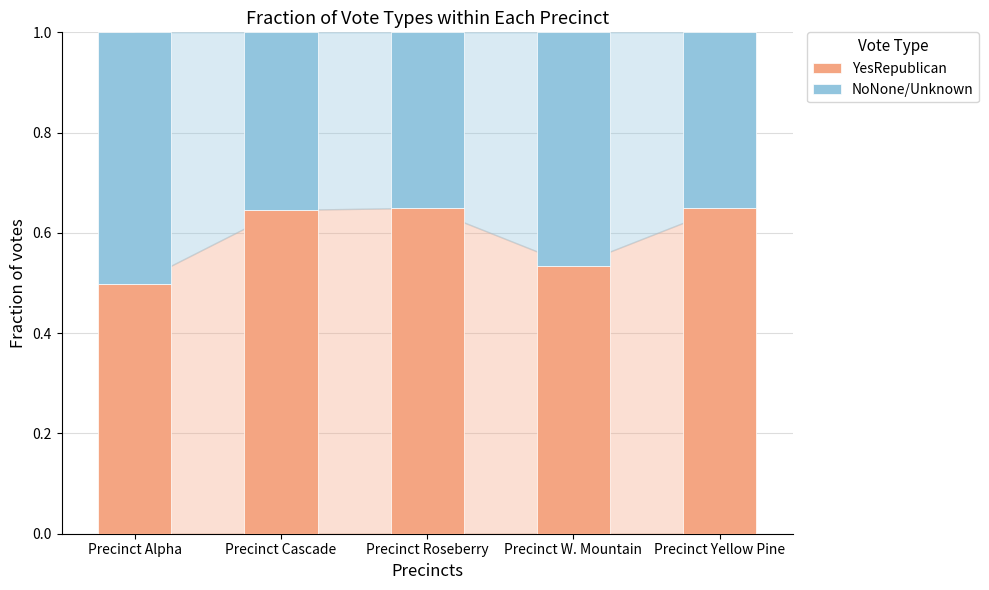

Which category has the lowest value in the YesRepublican series?

Precinct Alpha